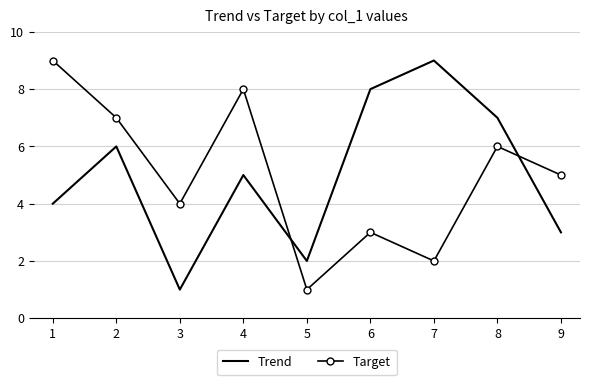

Where is the first local minimum for Target?

3